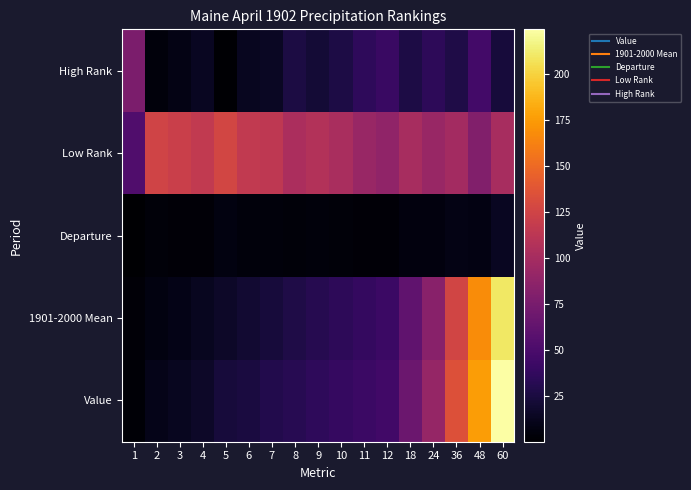

What is the spread (max minus min) of values at 7?

108.6